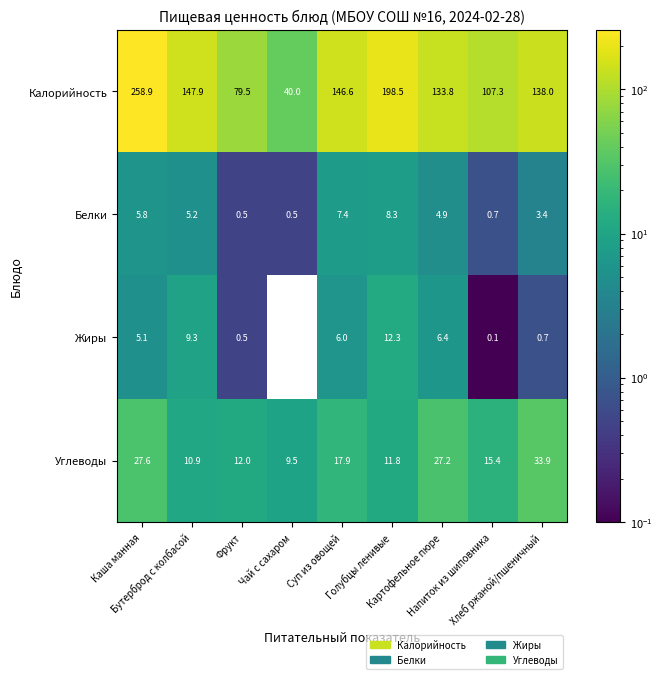

What is the lowest value of the Калорийность series?

40.0